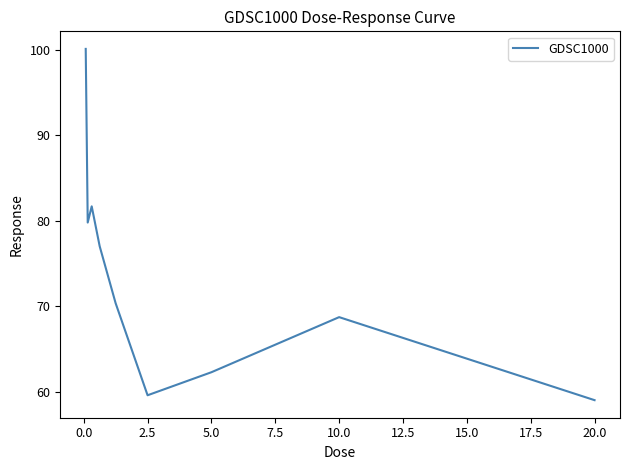

How many interior local valleys (lower than both neighbors) does the data have?

2